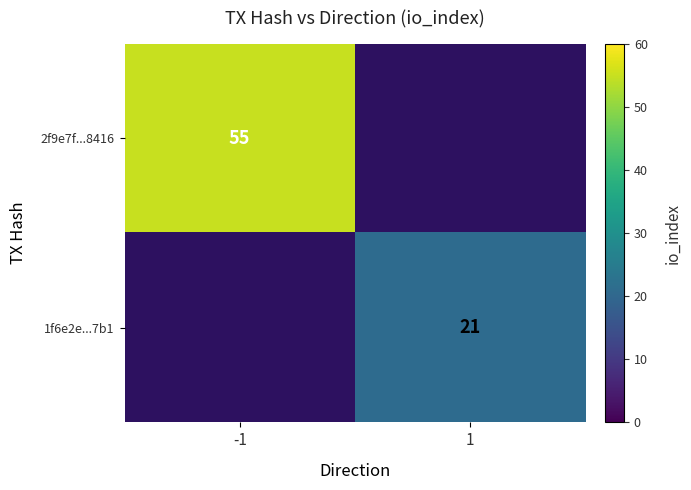

The value of 1f6e2e...7b1 at 1 is 8. True or false?

False